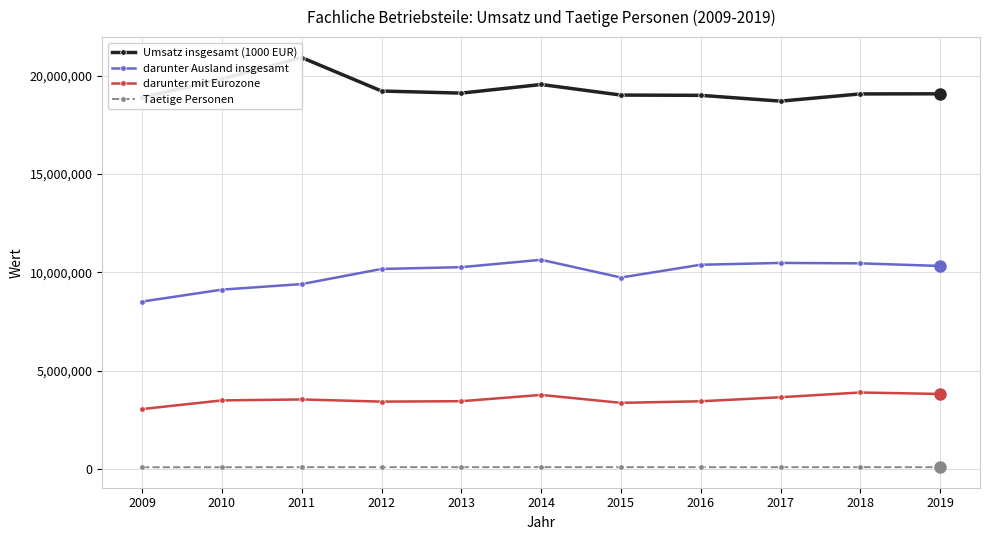

How many interior local peaks does the darunter mit Eurozone series have?

3